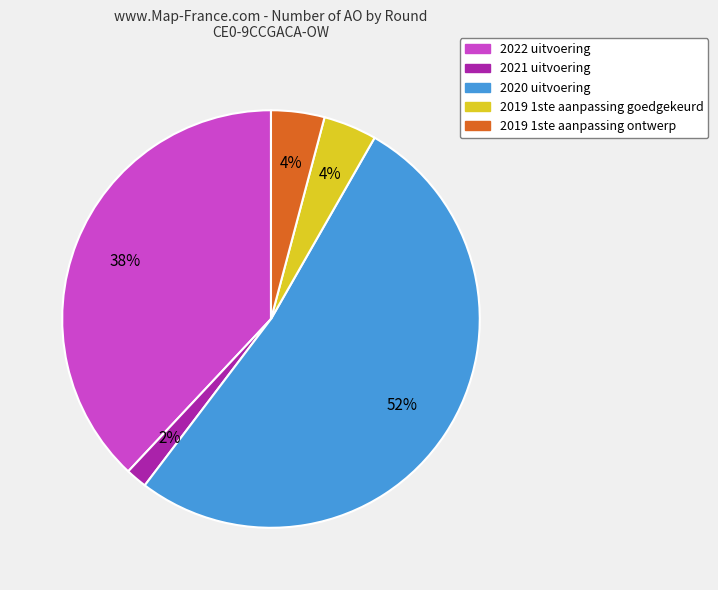

Approximately how many times larger is the value at 2019 1ste aanpassing goedgekeurd compared to 2019 1ste aanpassing ontwerp?

1.0